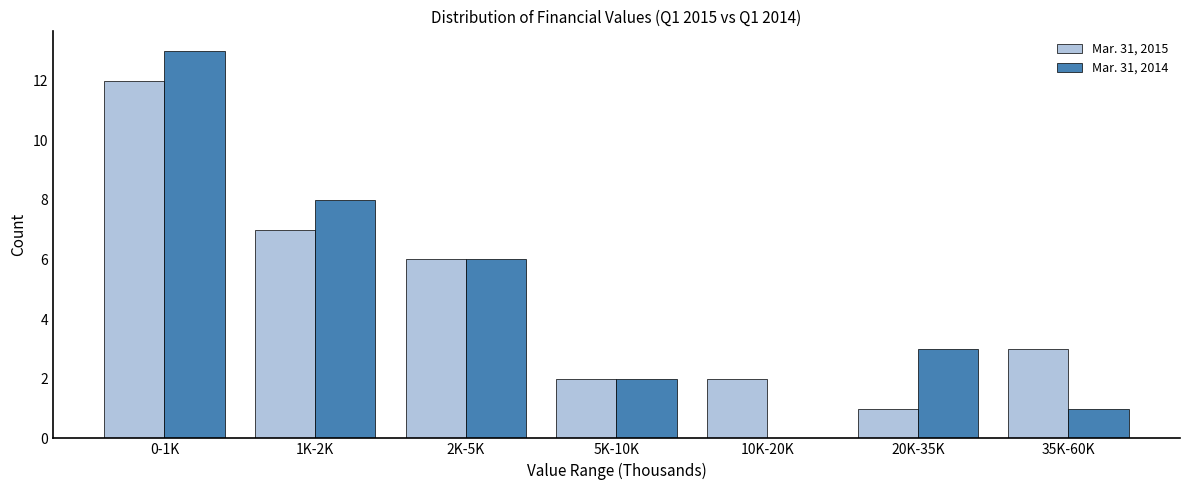

Reading left to right, what are all the values shown in this chart?

Mar. 31, 2015: 0-1K=12	1K-2K=7	2K-5K=6	5K-10K=2	10K-20K=2	20K-35K=1	35K-60K=3
Mar. 31, 2014: 0-1K=13	1K-2K=8	2K-5K=6	5K-10K=2	10K-20K=0	20K-35K=3	35K-60K=1